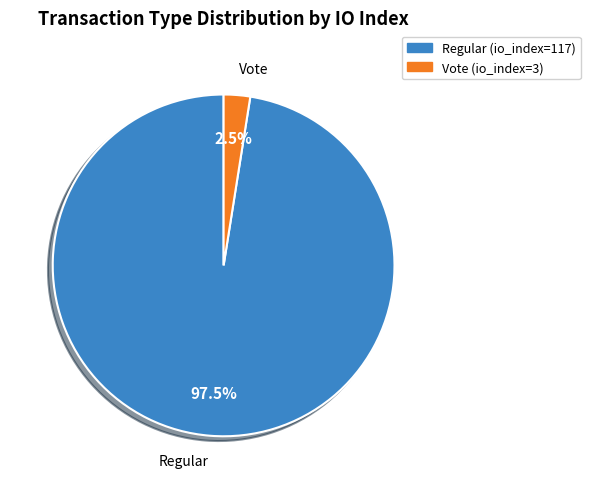

What percentage do Regular (io_index=117) and Vote (io_index=3) together represent?

100.0%